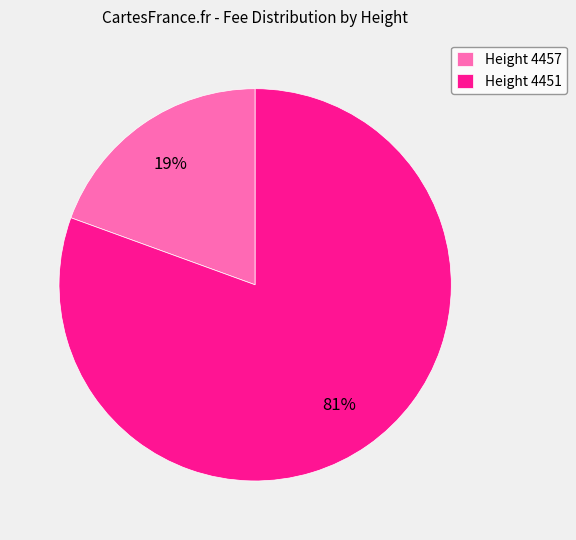

Rank the categories by value from lowest to highest.

Height 4457, Height 4451